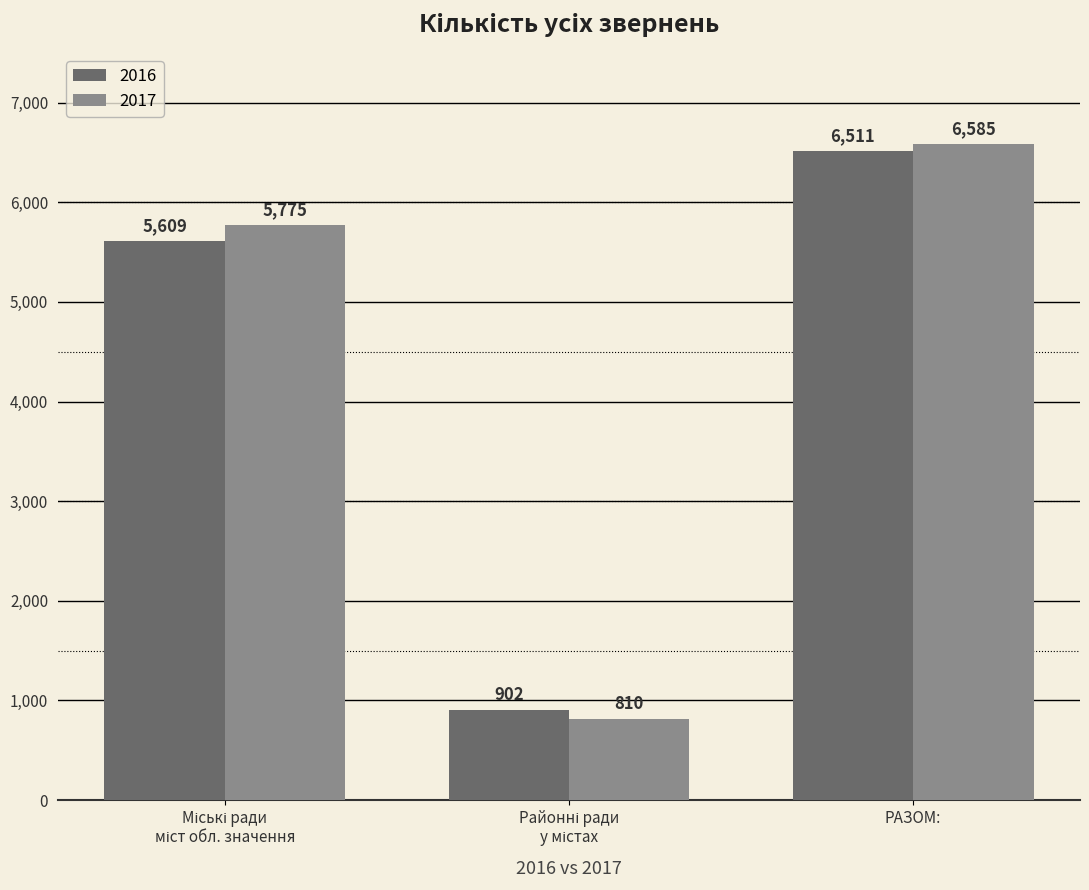

At РАЗОМ:, list the series in order from largest to smallest.

2017, 2016